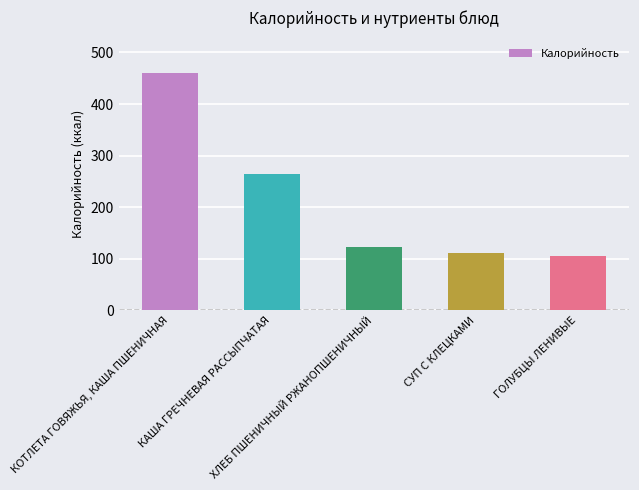

What is the average value?

212.9